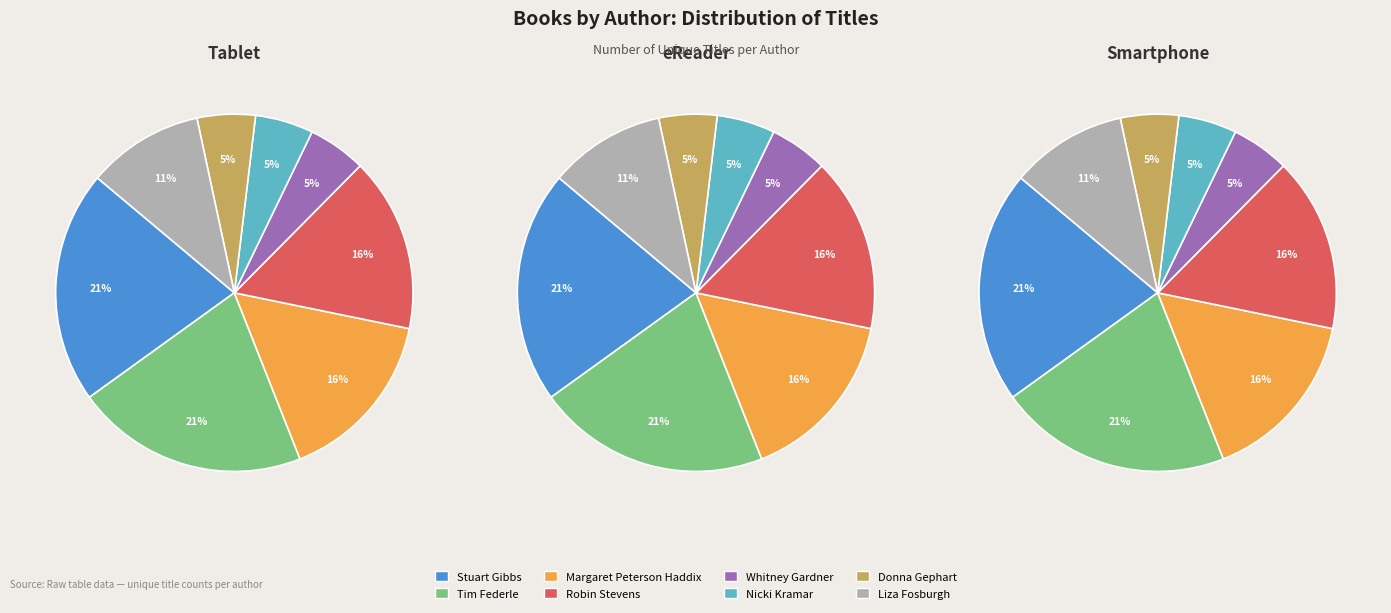

Do Donna Gephart (150593925) and Stuart Gibbs (62586102) together represent more than half of the pie?

No